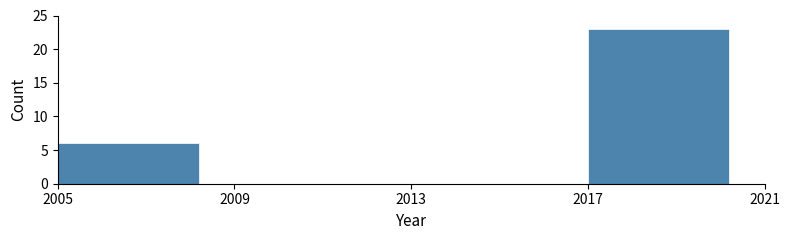

Reading left to right, list every bar in this chart as the range it spans on the x-axis followed by its height. The values are not printed on the chart, so give them approximately, as read against the axis.

2005 to 2009: 6
2009 to 2013: 0
2013 to 2017: 0
2017 to 2021: 23